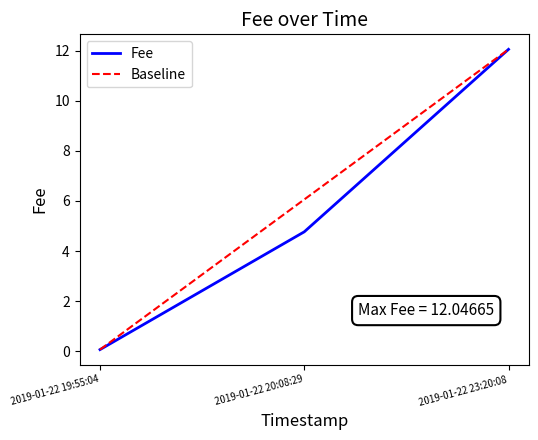

List the labels in order of value, largest first.

2019-01-22 23:20:08, 2019-01-22 20:08:29, 2019-01-22 19:55:04